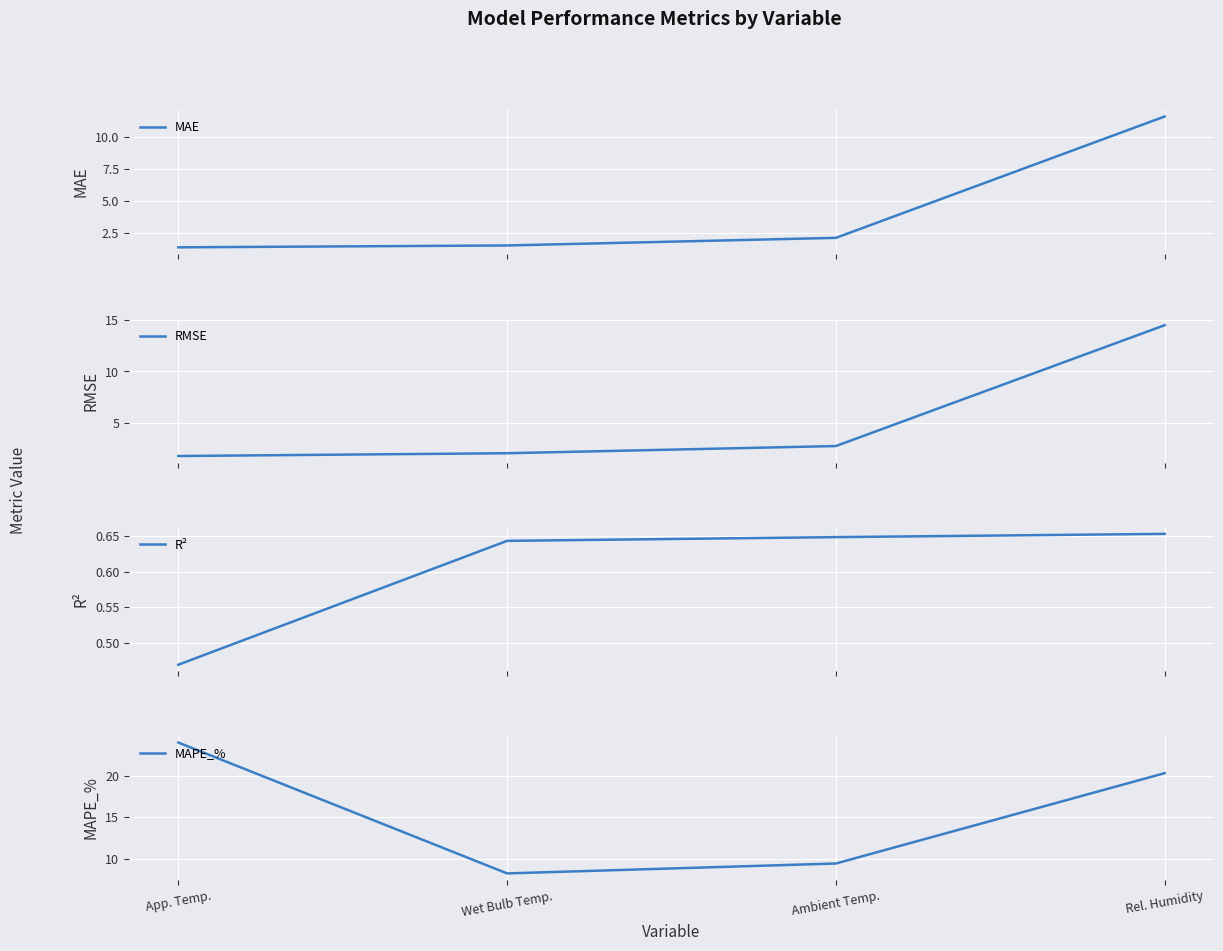

What is the total value across all series at Ambient Temp.?

15.0